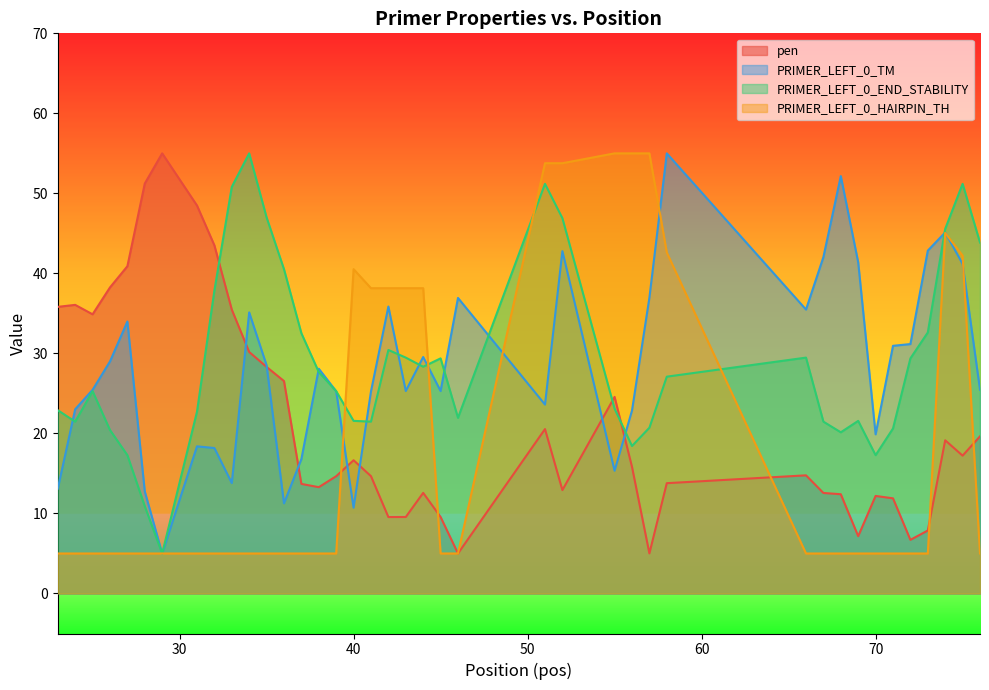

True or false: pen has more than 0 points higher than both neighbors.

True